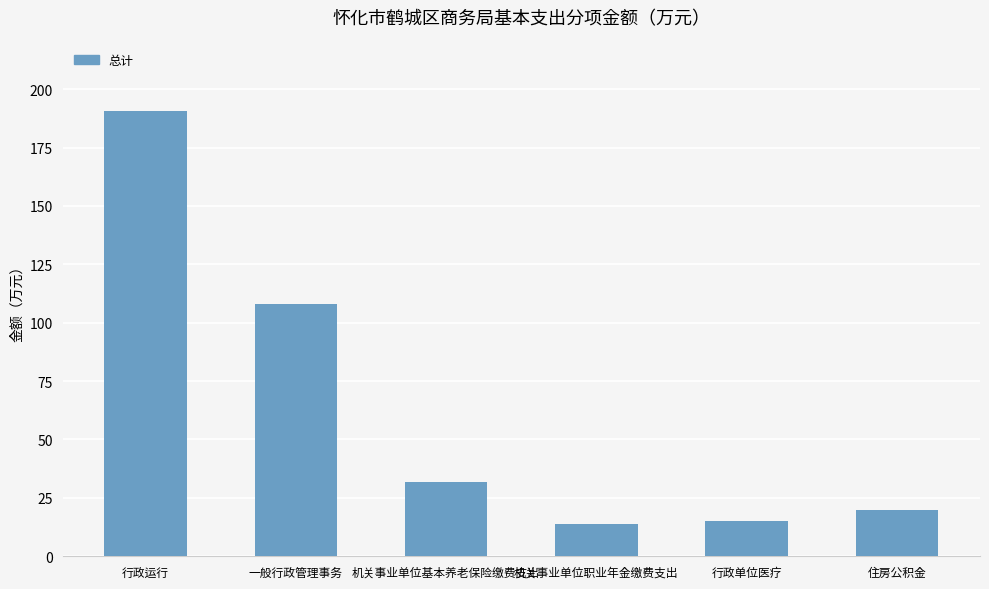

Reading right to left, extract all data points from this chart.

19.7	15.1	13.8	31.6	108.1	190.8